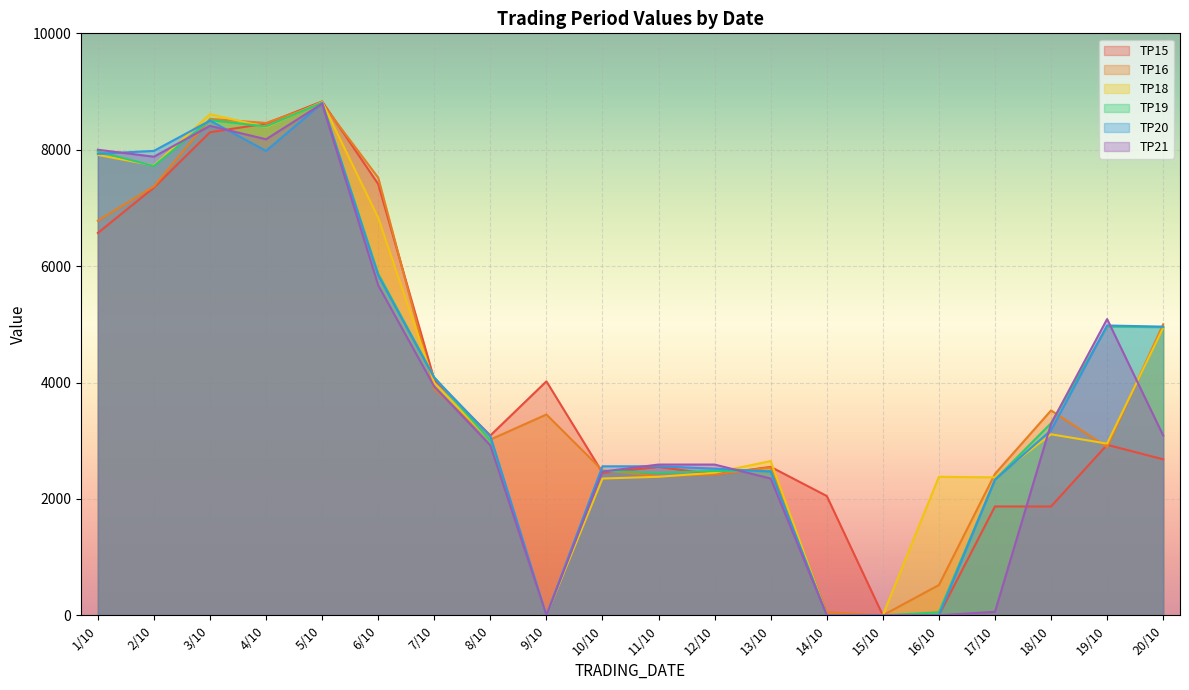

At which category is the sum across all series the highest?

5/10